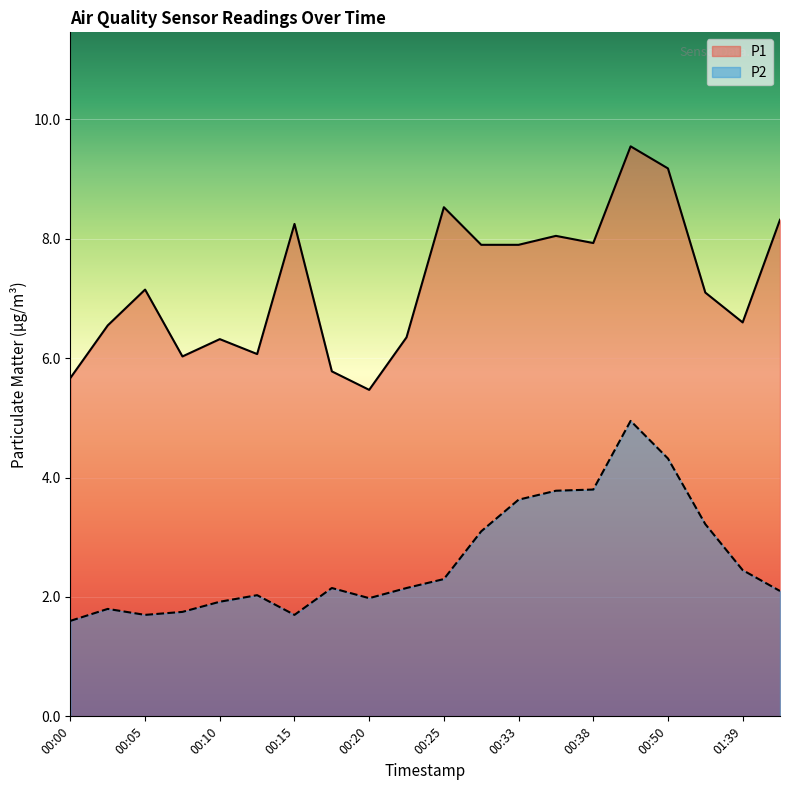

True or false: P1 and P2 cross at least once.

False